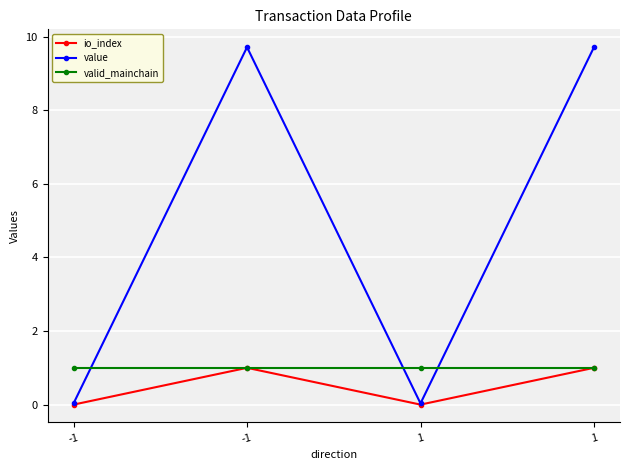

Which has a higher value, -1 or 1?

-1